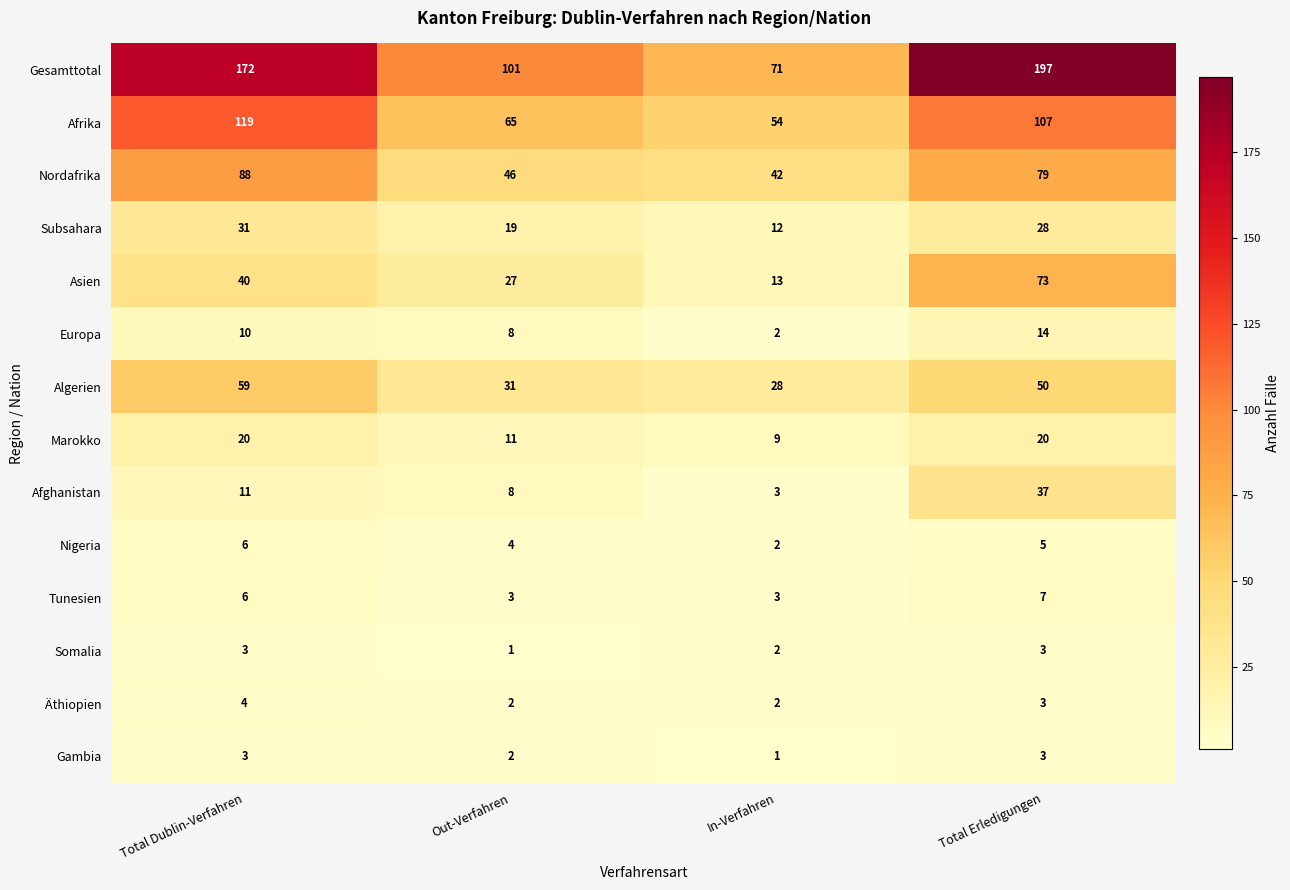

What is the sum of the Tunesien values at Total Dublin-Verfahren and Total Erledigungen?

13